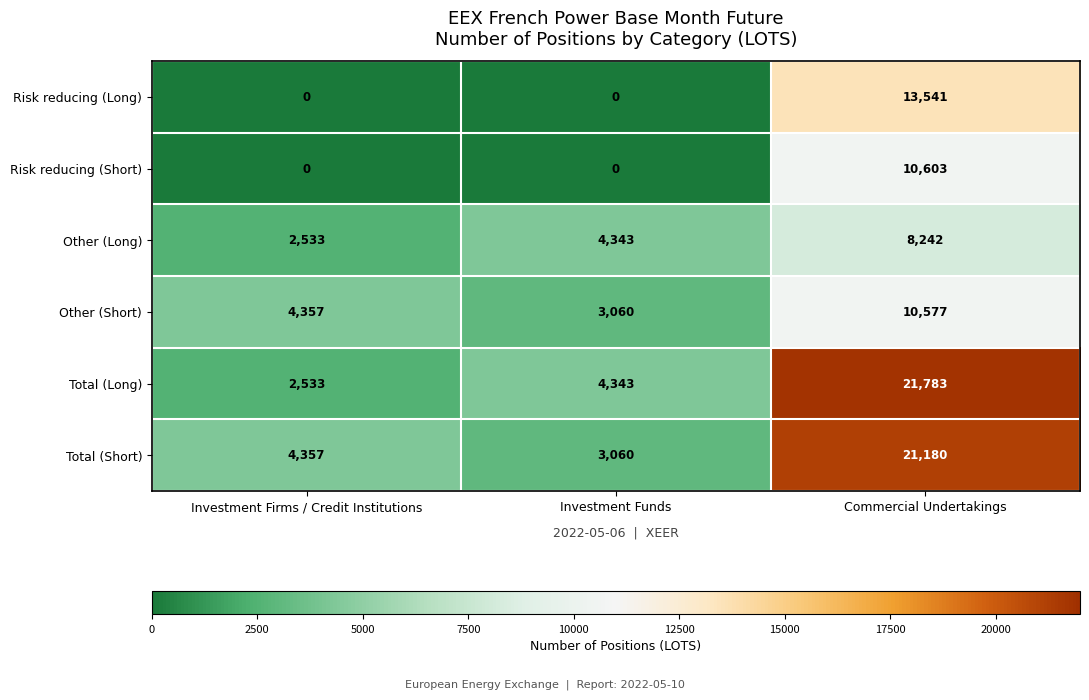

Count the number of data series in this chart.

6